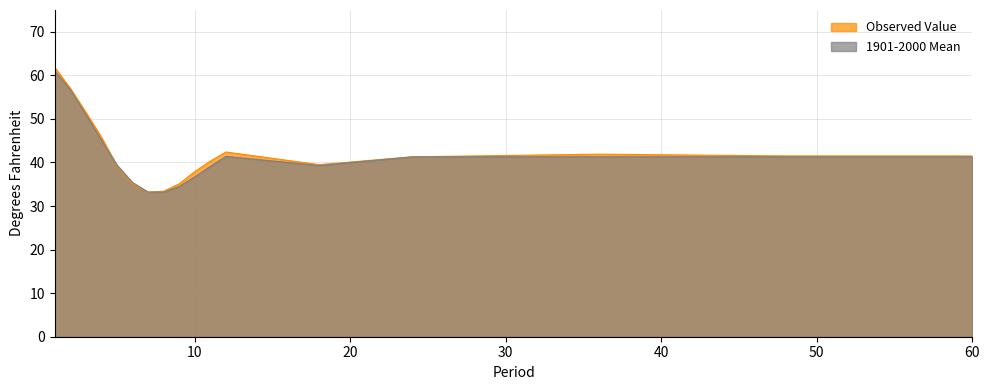

What are all the series names shown in the legend?

Observed Value, 1901-2000 Mean